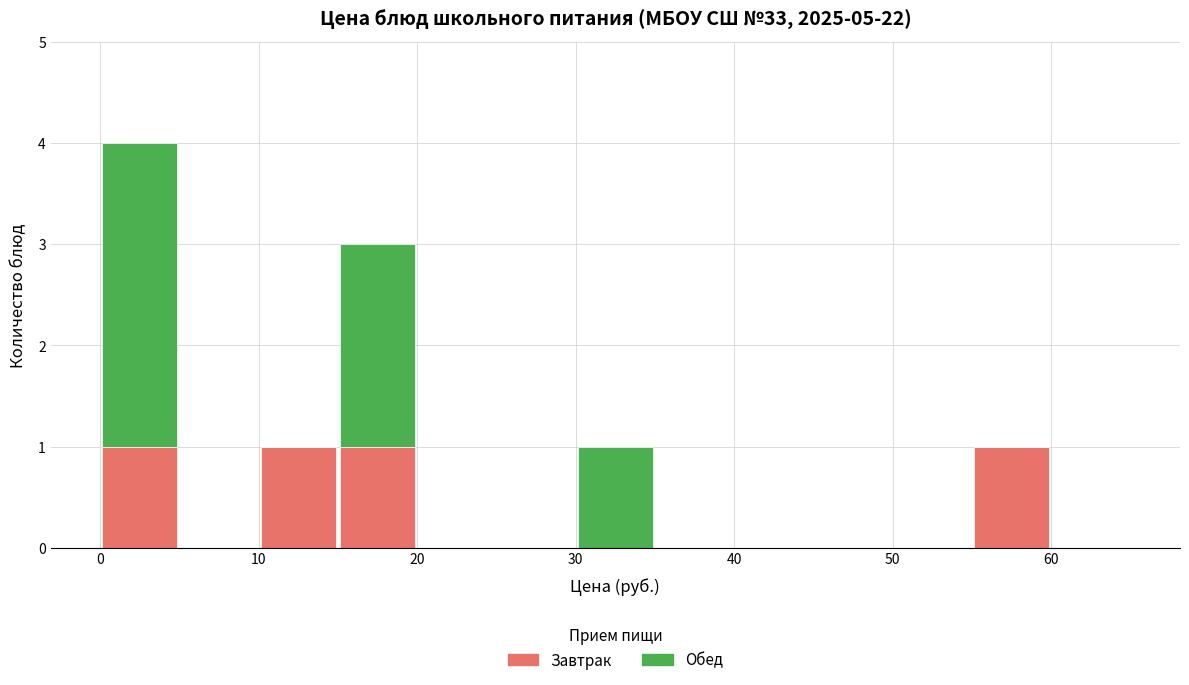

Which range on the x-axis has the tallest stacked bar (by total height)?

0 to 5